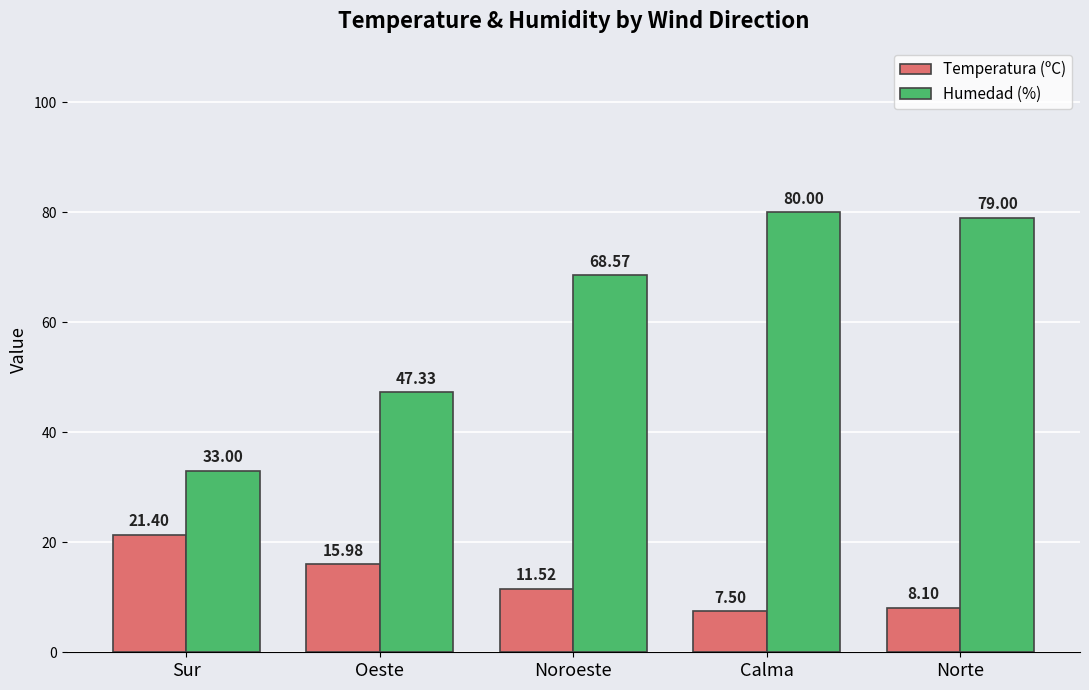

Which category has the lowest value in the Temperatura (ºC) series?

Calma